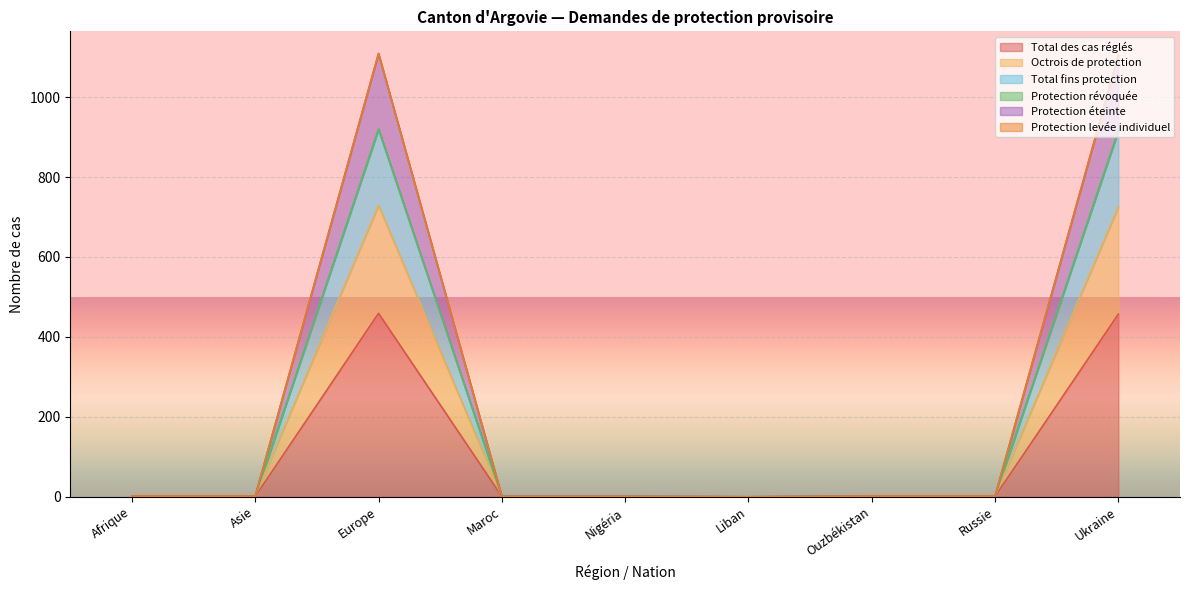

At how many categories does at least one series exceed 891?

2